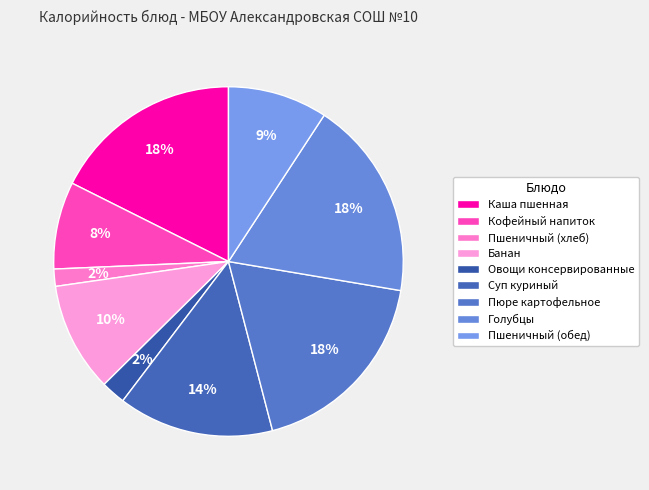

Is it true that Каша пшенная is 11% of the pie?

False